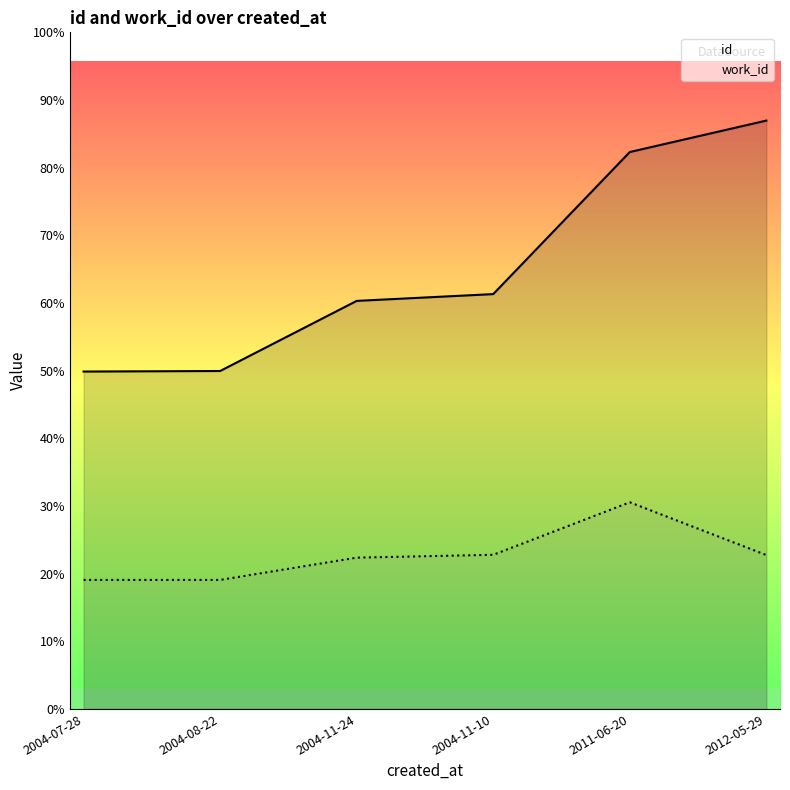

Rank the series at 2004-08-22 from highest to lowest value.

id, work_id